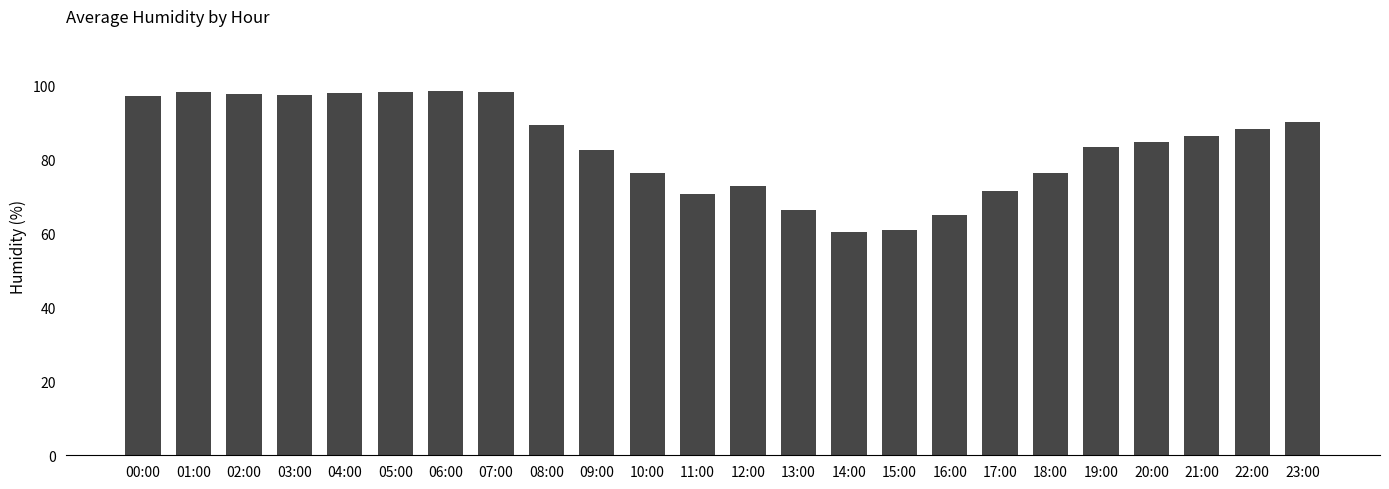

How many distinct data groups are displayed?

1